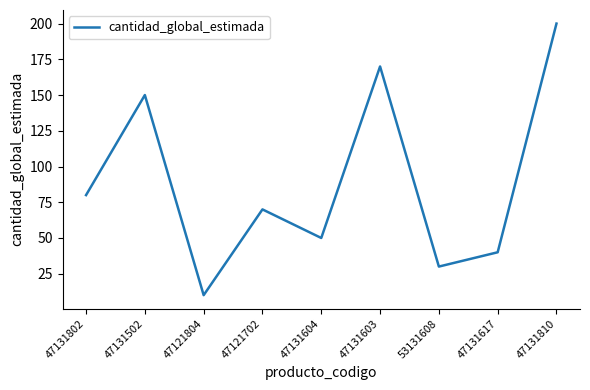

What position from the left is 47131603?

6